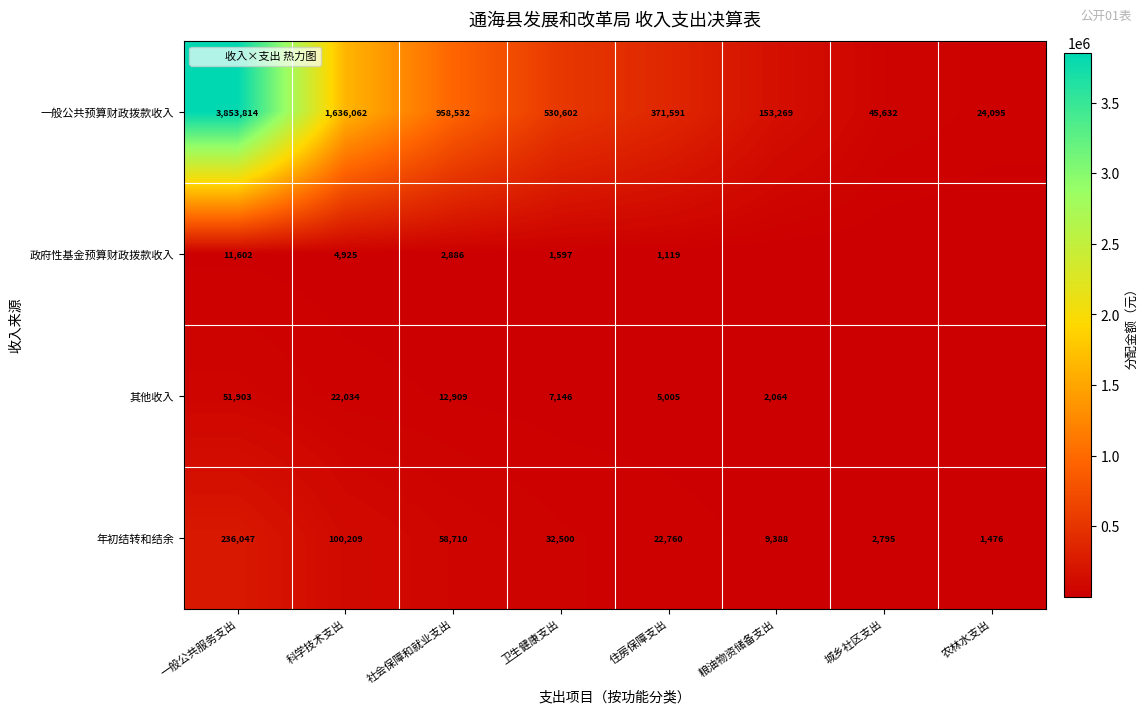

What is the average value of the 一般公共预算财政拨款收入 series?

946699.6